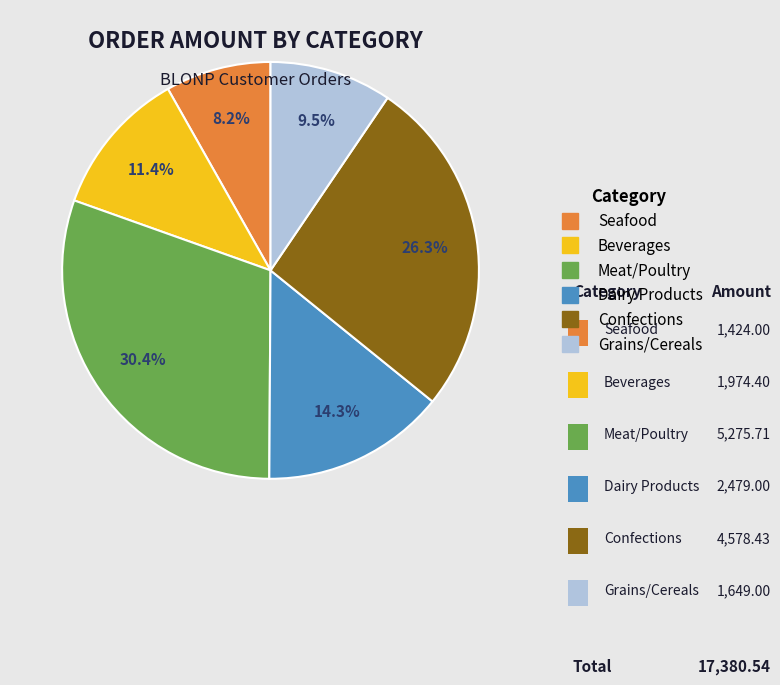

Between Dairy Products and Beverages, which is larger?

Dairy Products